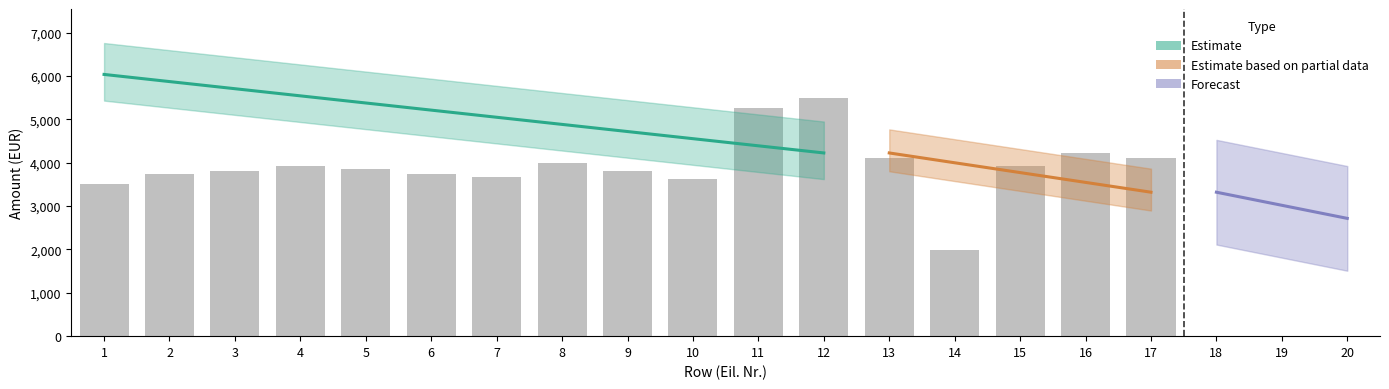

Count the number of categories in the chart.

20